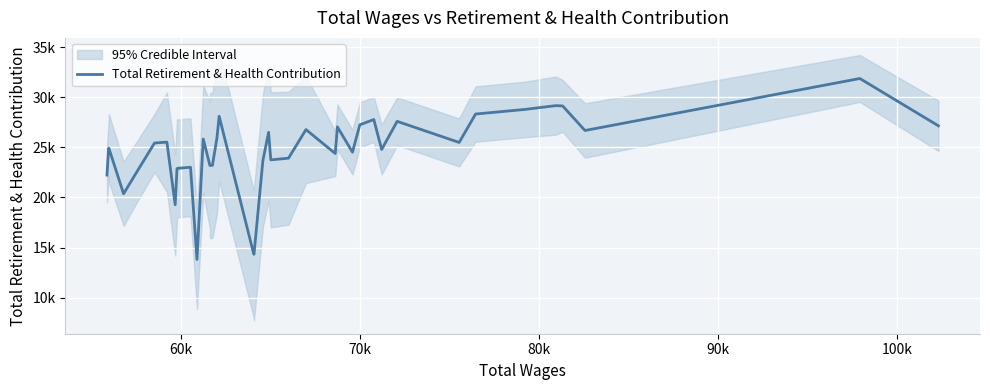

How many data points does each series have?

40